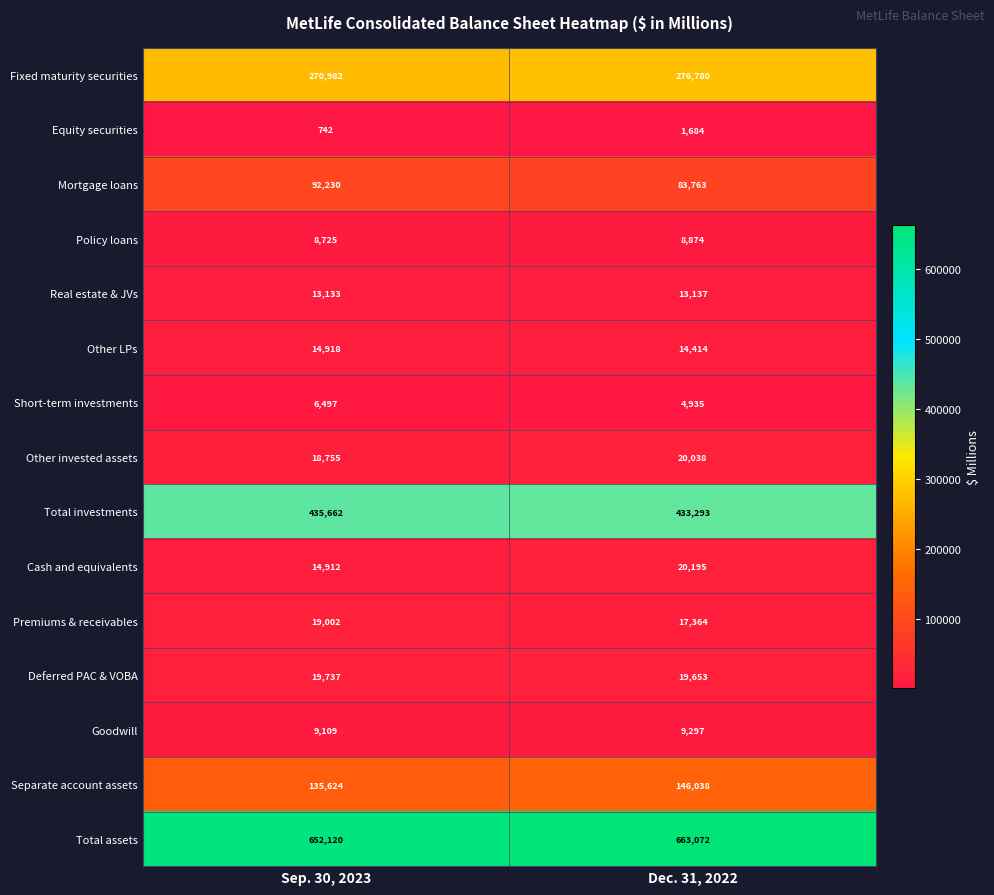

What is the smallest value displayed?

742